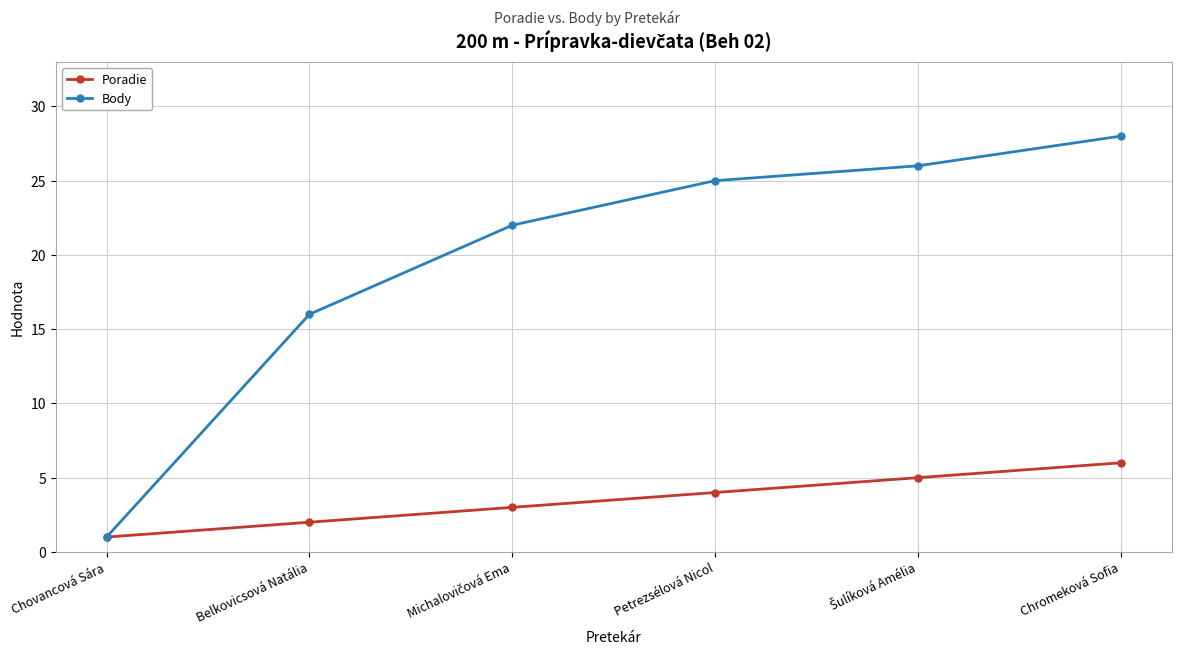

What value does the Body series have at Chromeková Sofia, to the nearest 10?

30